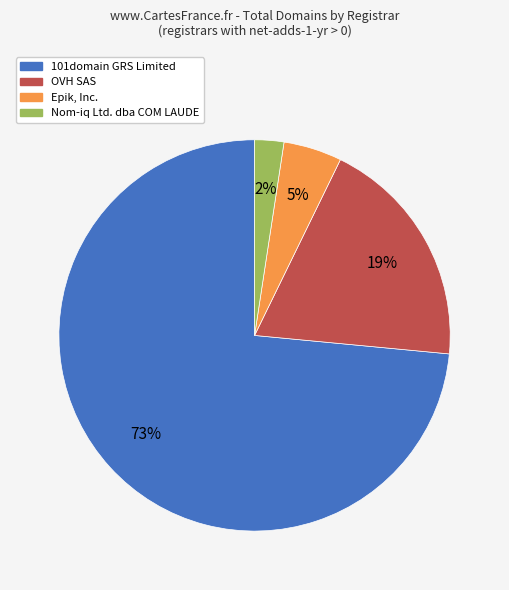

Does any single category account for the majority?

Yes